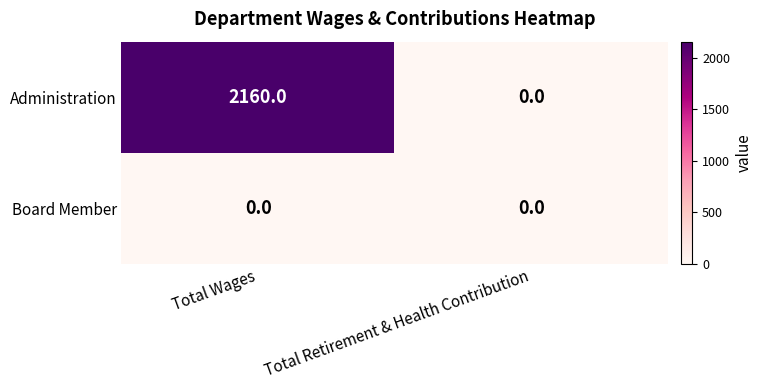

Is it true that Administration equals 3875 at Total Wages?

False